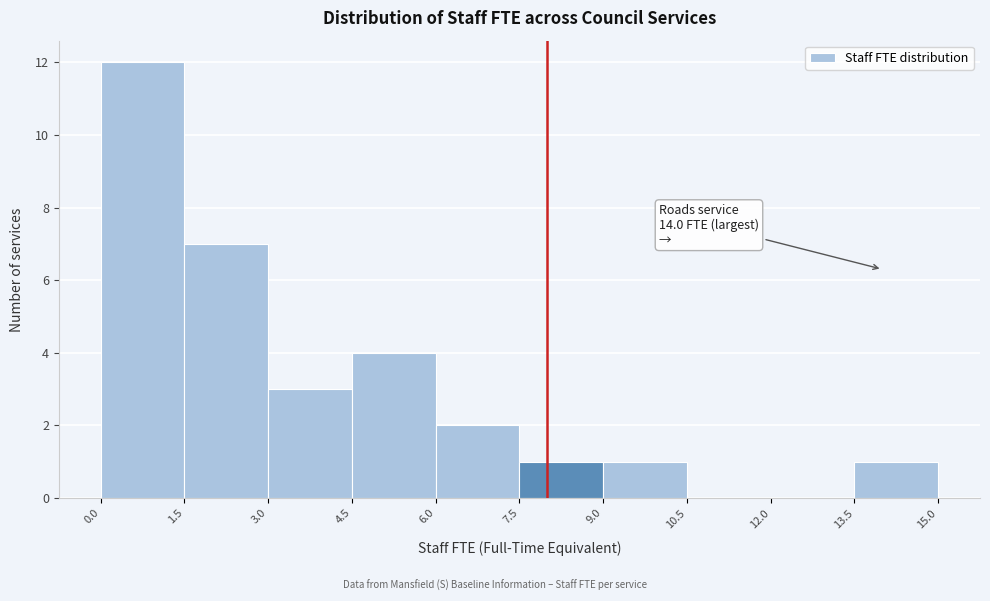

Which range on the x-axis has the tallest bar?

0.0 to 1.5